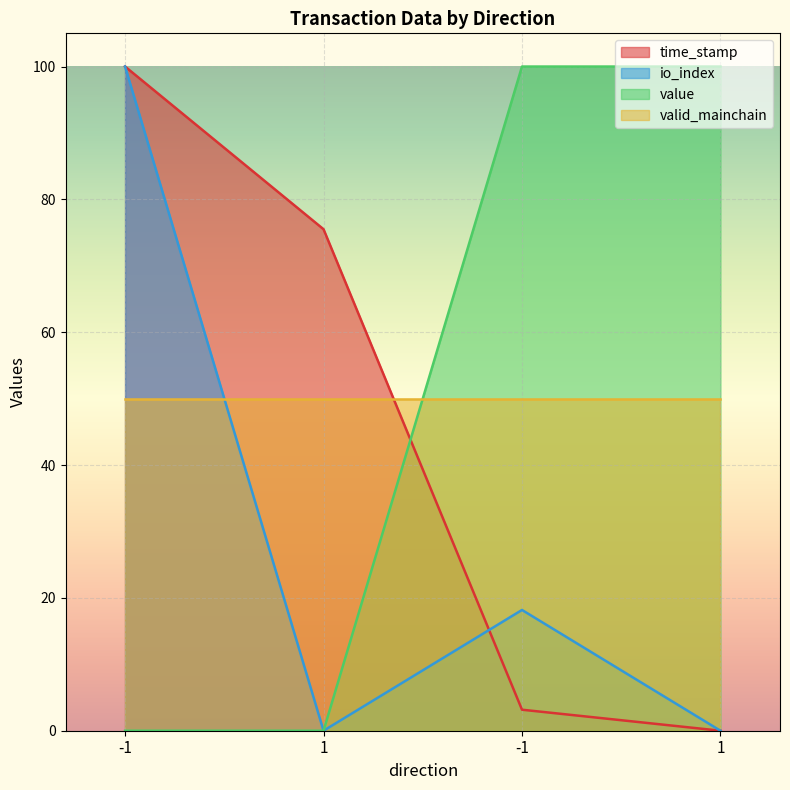

At which category does the chart reach its peak across all series?

-1